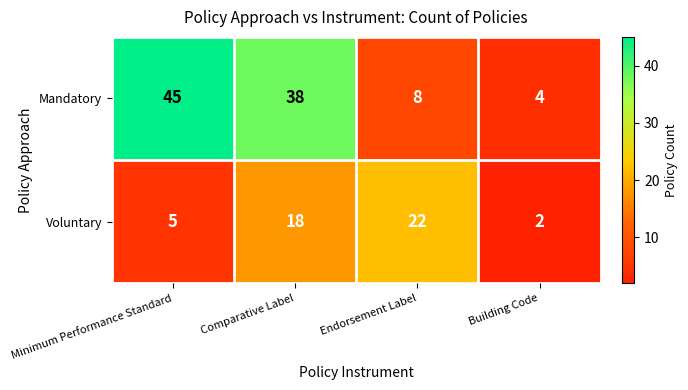

Count the number of categories in the chart.

4